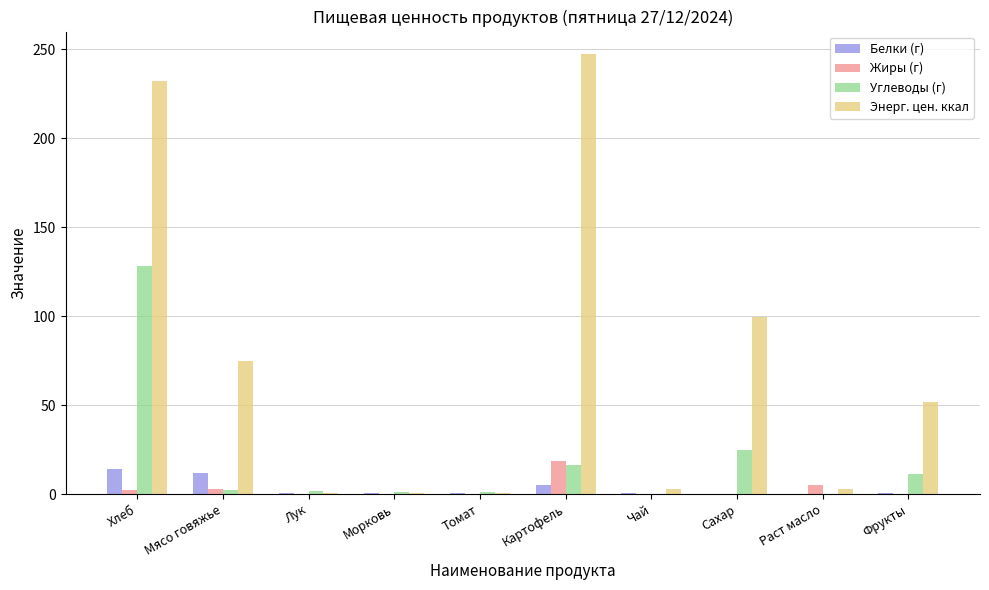

What is the approximate value of Белки (г) at Чай?

0.4